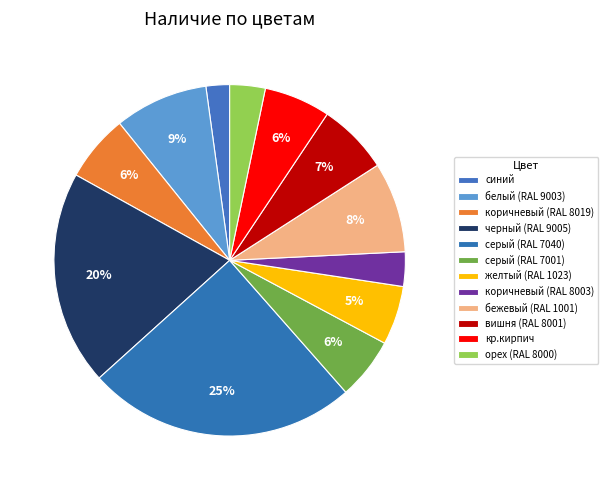

To the nearest percent, what is the difference between the серый (RAL 7040) and вишня (RAL 8001) slice percentages?

18%